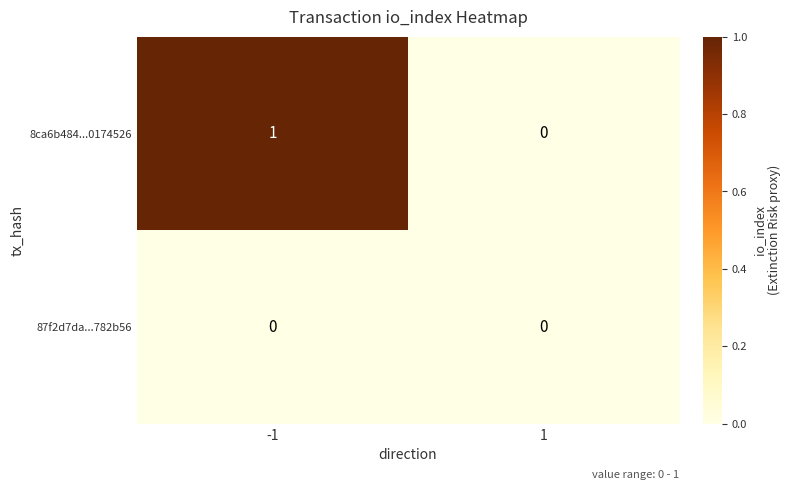

Reading left to right, extract all data points from this chart.

8ca6b484...0174526: 1	0
87f2d7da...782b56: 0	0